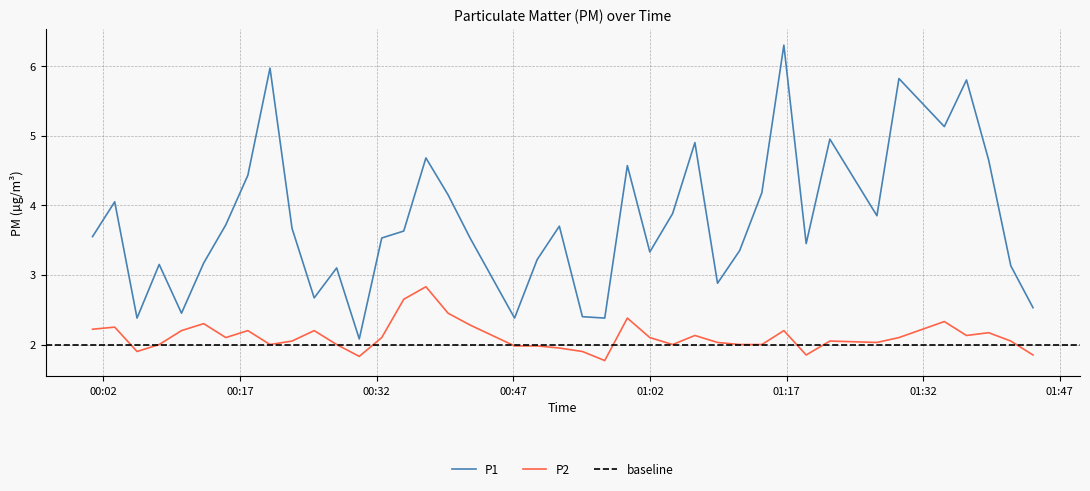

True or false: P1 and P2 cross at least once.

False